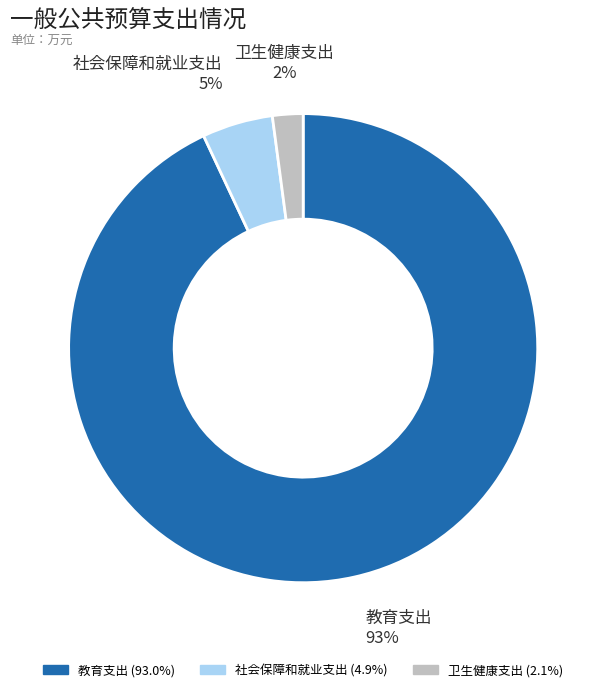

Combined, do 社会保障和就业支出 and 卫生健康支出 account for over 50%?

No